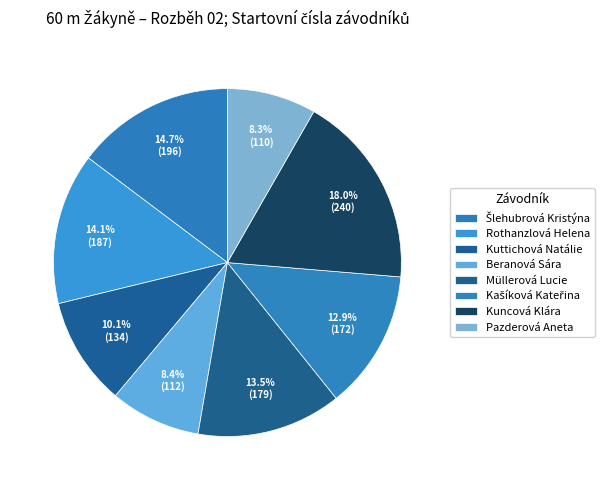

What is the ratio of the value at Beranová Sára to the value at Kuncová Klára?

0.5